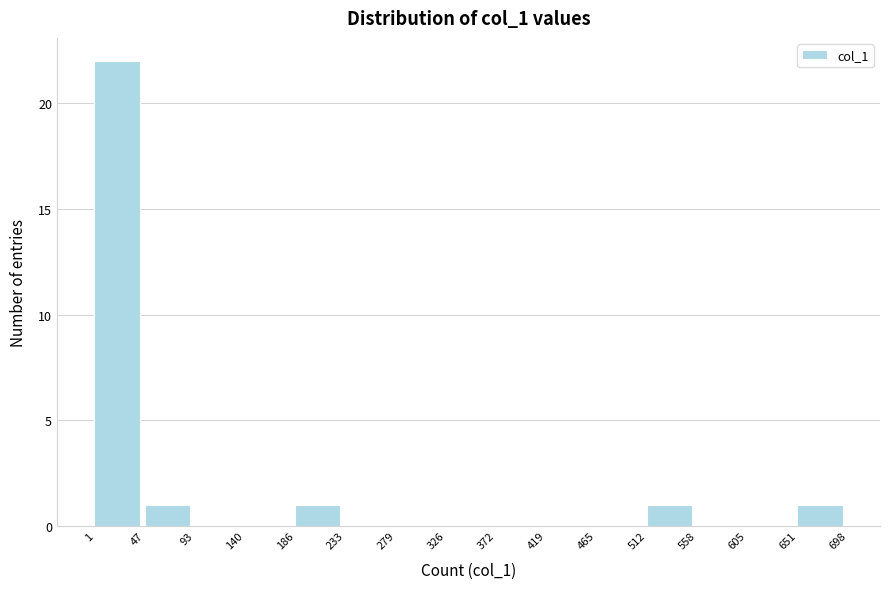

Reading left to right, transcribe this chart: for each bar, give the range it covers on the x-axis and its height. The values are not printed on the chart, so give them approximately, as read against the axis.

1 to 47: 22
47 to 93: 1
93 to 140: 0
140 to 186: 0
186 to 233: 1
233 to 279: 0
279 to 326: 0
326 to 372: 0
372 to 419: 0
419 to 465: 0
465 to 512: 0
512 to 558: 1
558 to 605: 0
605 to 651: 0
651 to 698: 1